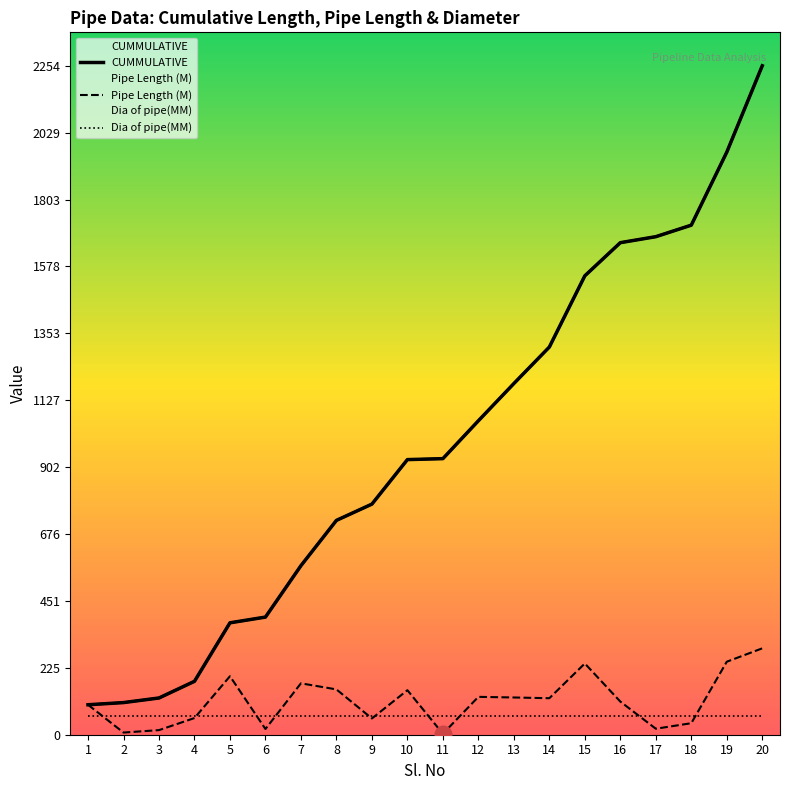

List the series in order of their peak value, highest first.

CUMMULATIVE, Pipe Length (M), Dia of pipe(MM)